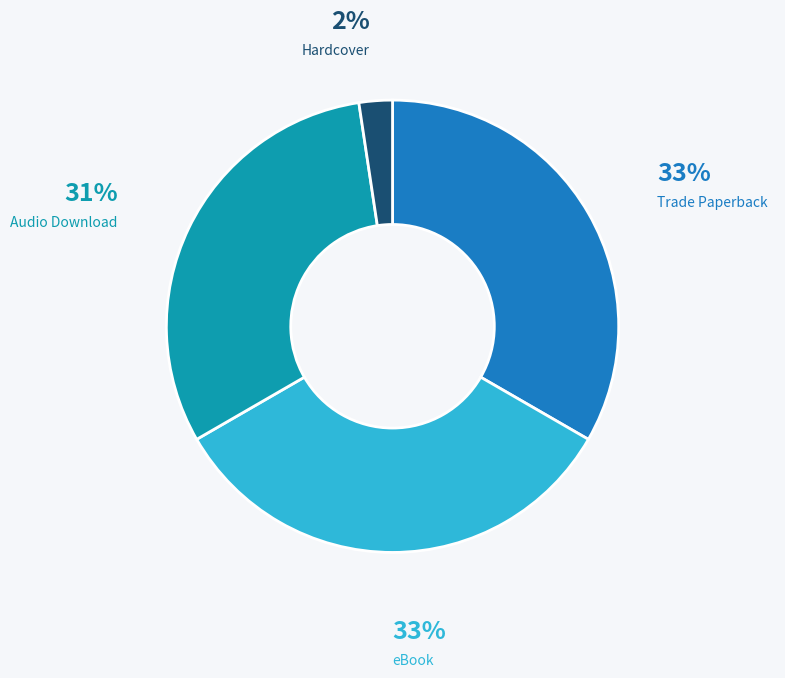

How many slices are in this pie chart?

4